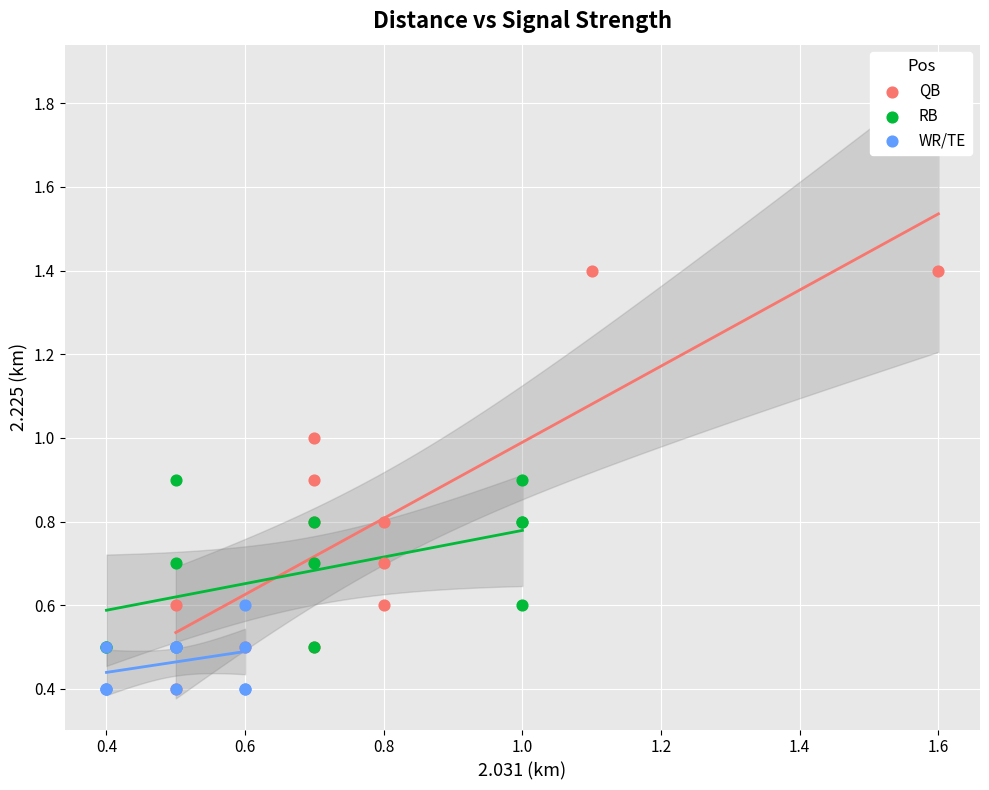

Which series contains the highest Y value?

QB